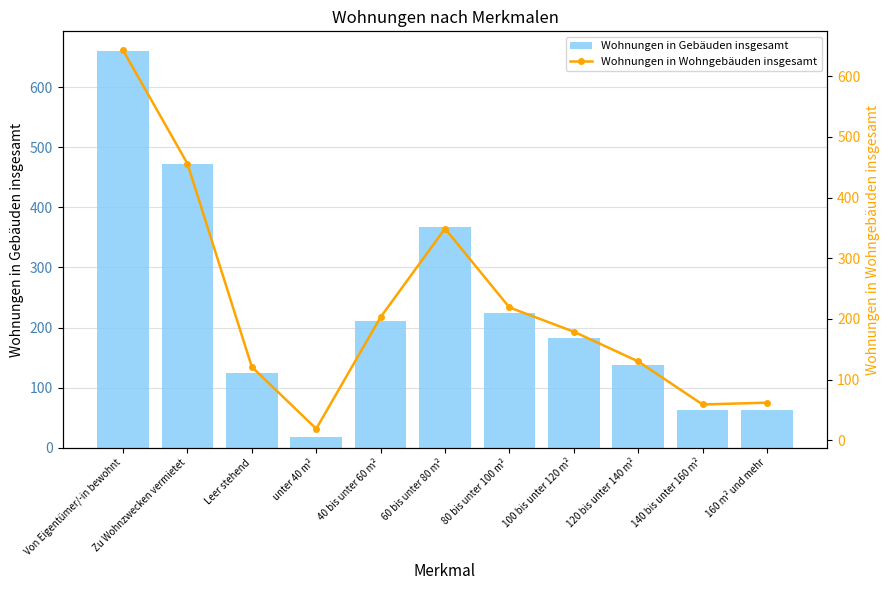

Reading left to right, what are all the values shown in this chart?

Wohnungen in Gebäuden insgesamt: Von Eigentümer/-in bewohnt=660	Zu Wohnzwecken vermietet=472	Leer stehend=125	unter 40 m²=18	40 bis unter 60 m²=211	60 bis unter 80 m²=367	80 bis unter 100 m²=224	100 bis unter 120 m²=183	120 bis unter 140 m²=137	140 bis unter 160 m²=63	160 m² und mehr=63
Wohnungen in Wohngebäuden insgesamt: Von Eigentümer/-in bewohnt=643	Zu Wohnzwecken vermietet=456	Leer stehend=121	unter 40 m²=19	40 bis unter 60 m²=203	60 bis unter 80 m²=349	80 bis unter 100 m²=219	100 bis unter 120 m²=179	120 bis unter 140 m²=130	140 bis unter 160 m²=59	160 m² und mehr=62